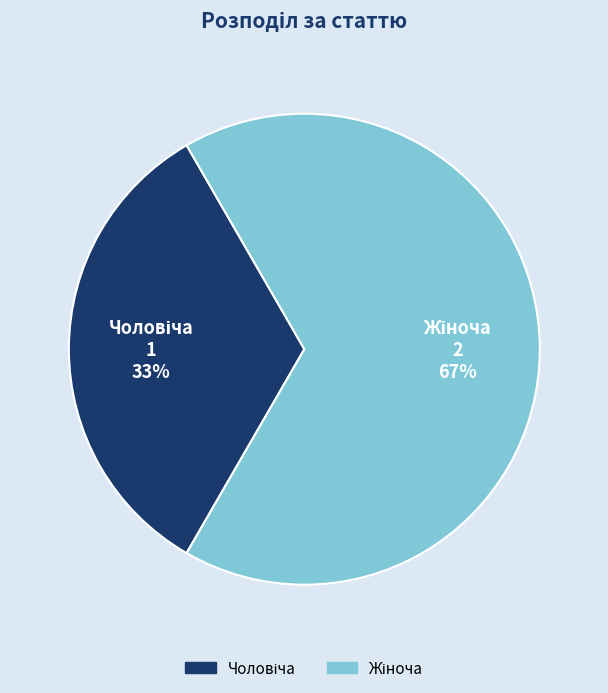

Is there a majority slice in this chart?

Yes